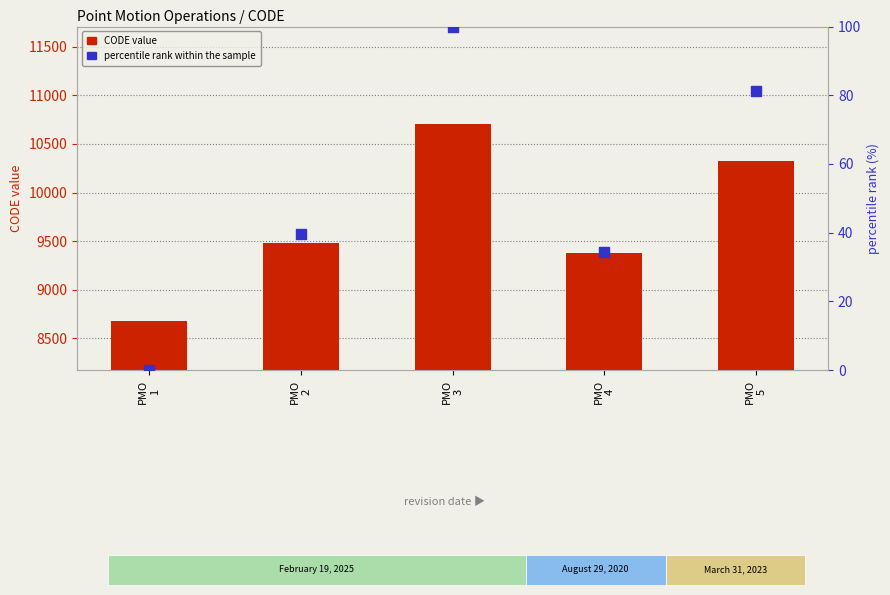

What are all the series names shown in the legend?

CODE, percentile rank within the sample